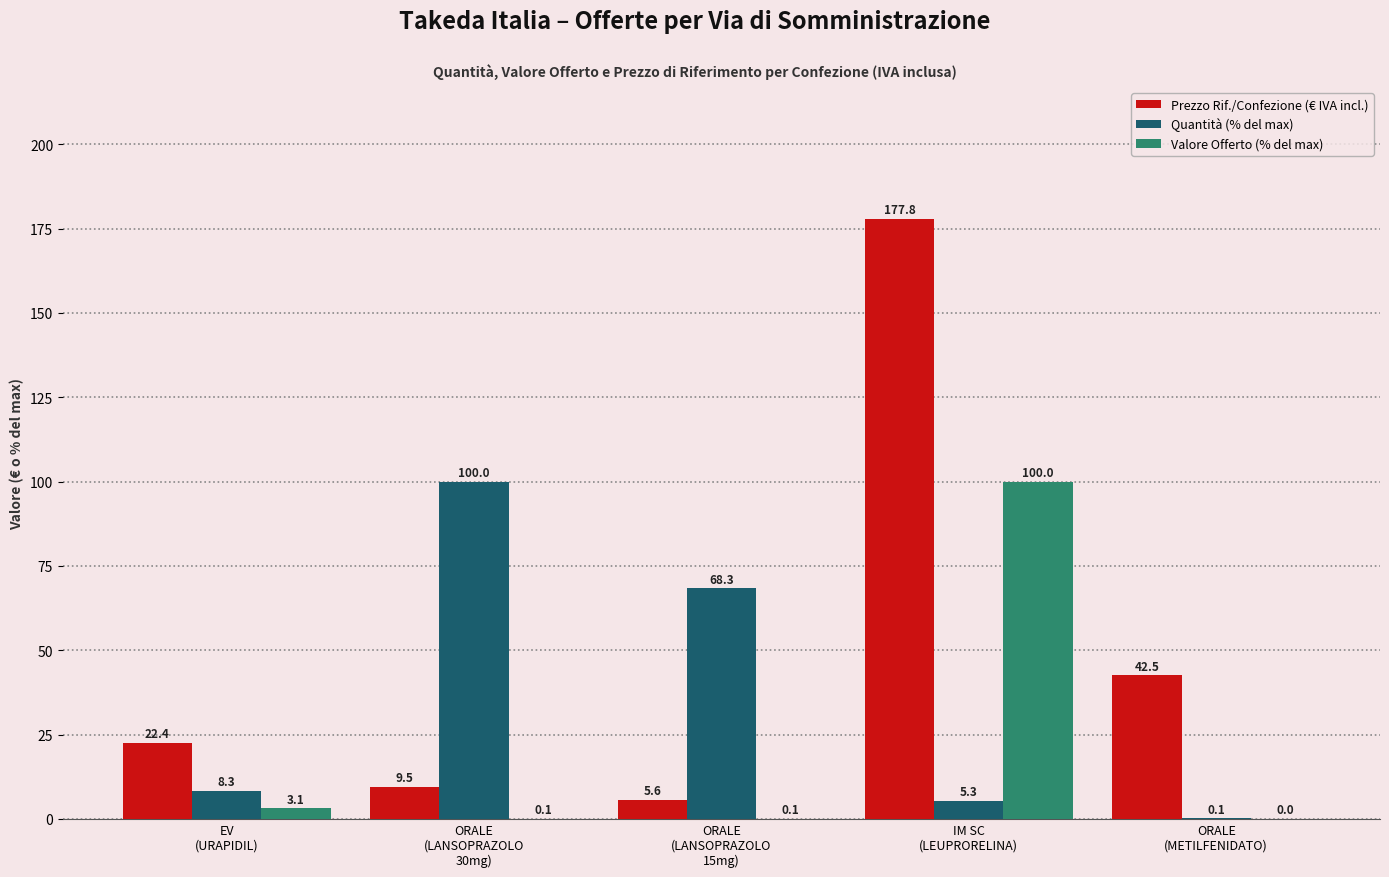

Which series has the largest total across all categories?

Prezzo Rif./Confezione (€ IVA incl.)